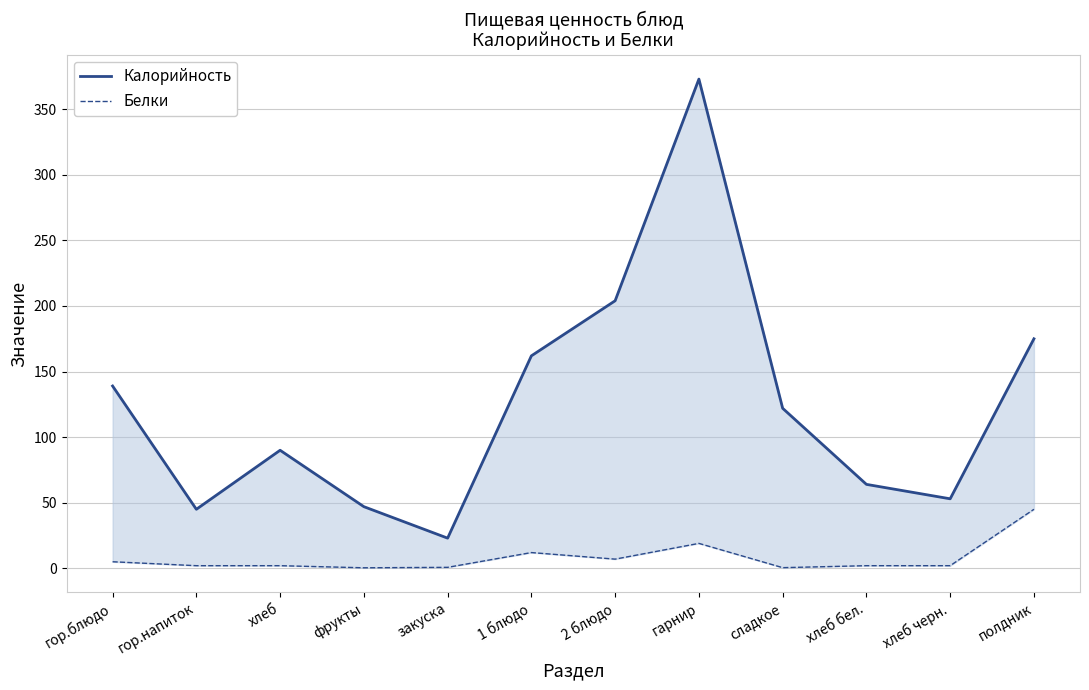

True or false: Калорийность and Белки cross at least once.

False